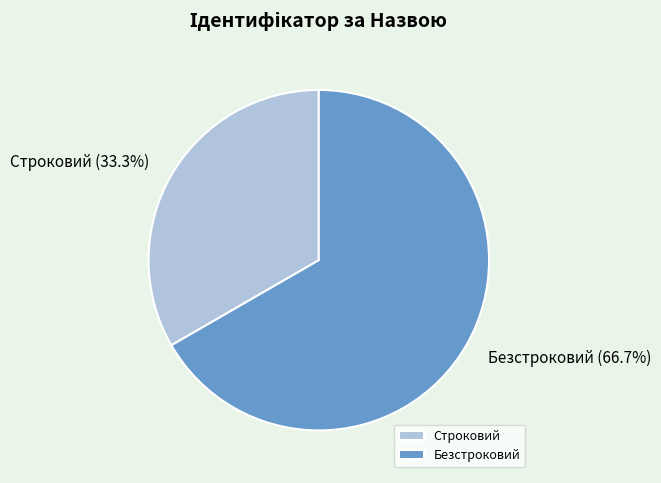

Which has a higher value, Безстроковий or Строковий?

Безстроковий